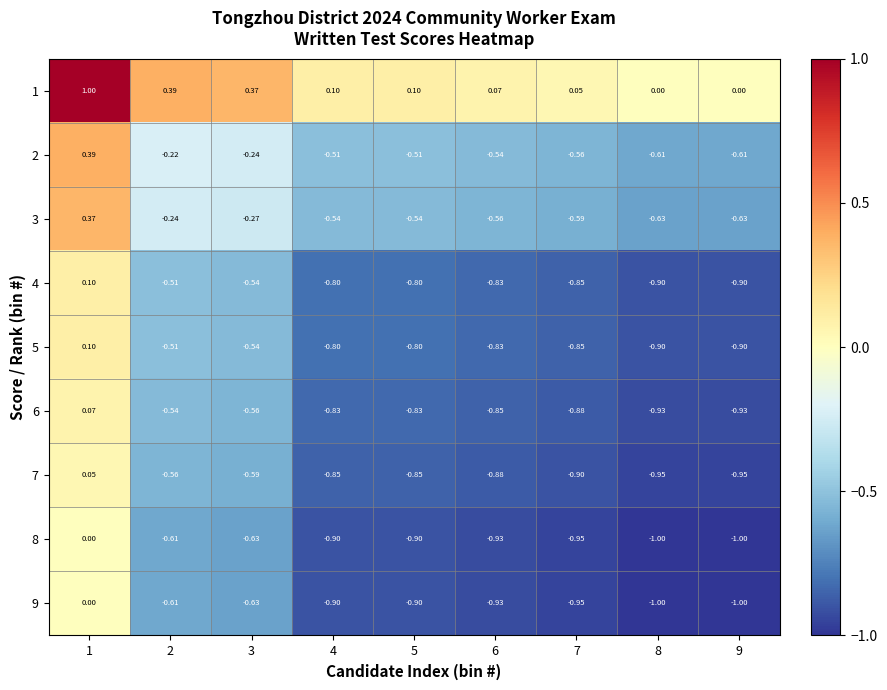

Is the value of 5 at 4 greater than the value of 8 at 7?

Yes